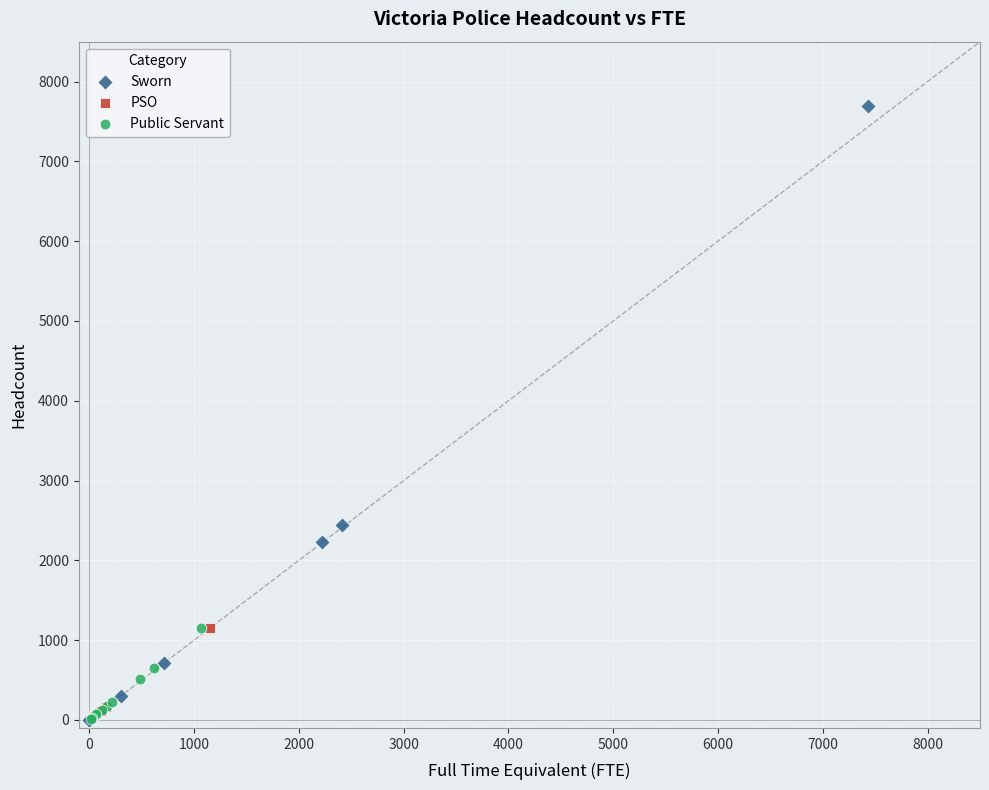

Which series has the widest spread of Y values?

Sworn